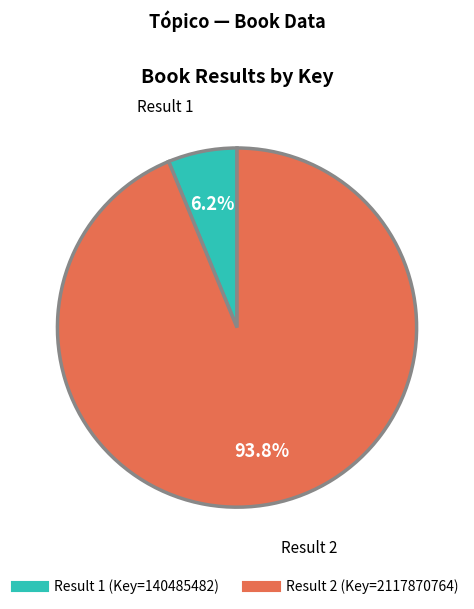

Is there any slice that represents more than half of the pie?

Yes